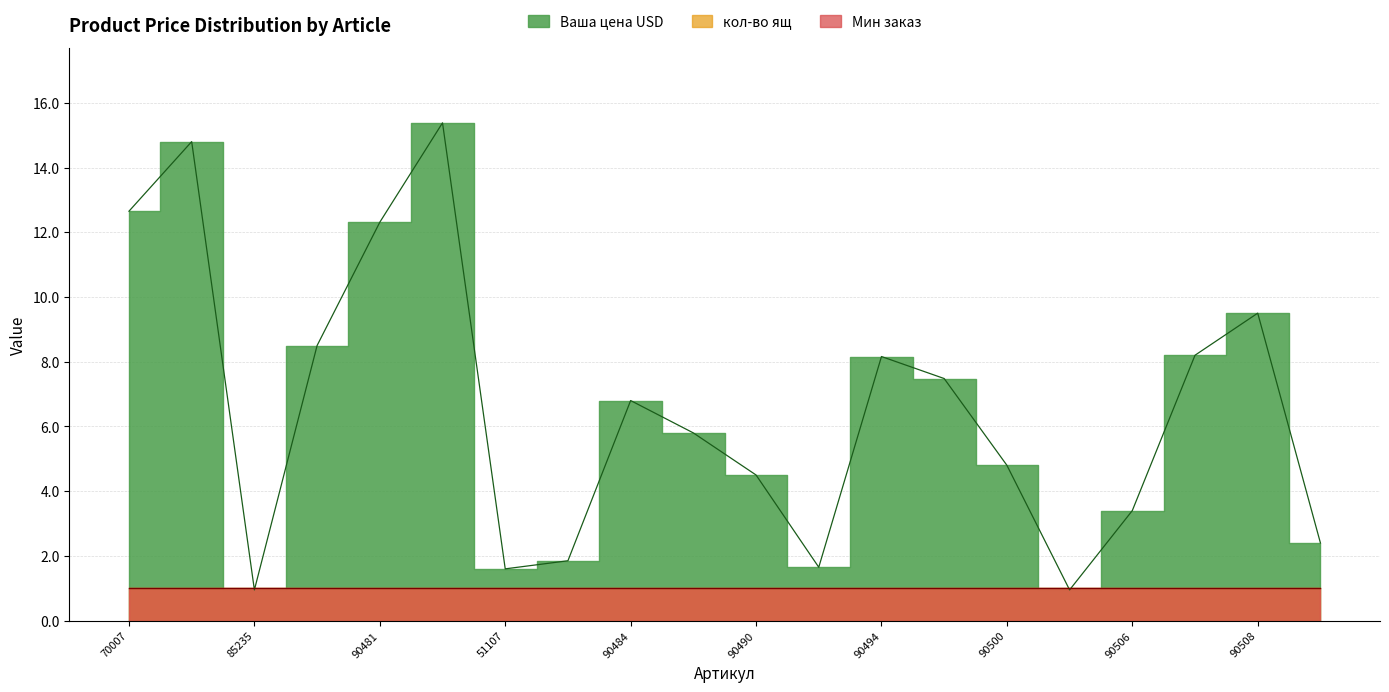

Between 90508 and 70019, which is larger?

90508